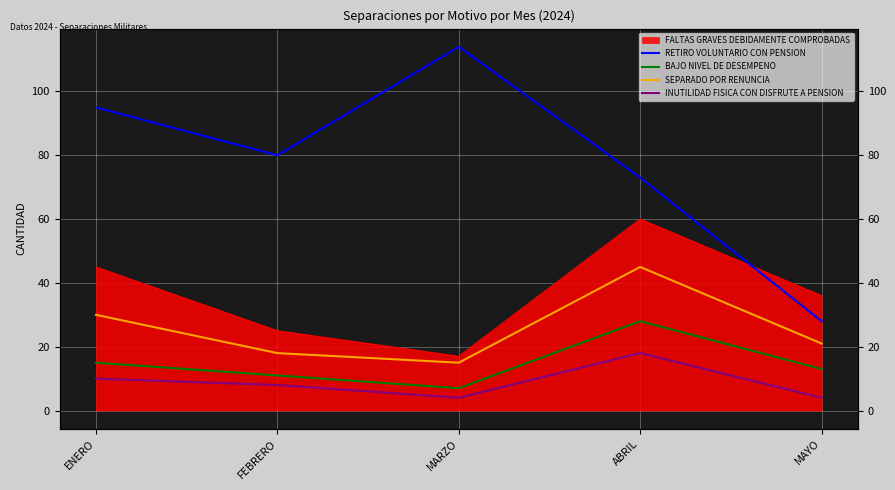

What is the difference between the maximum and minimum values in the BAJO NIVEL DE DESEMPENO series?

21